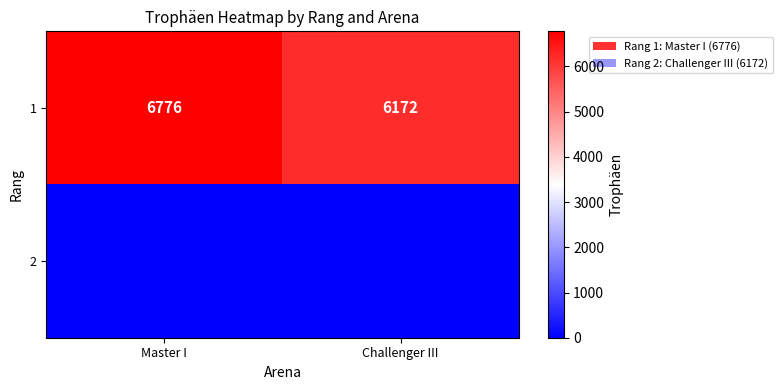

Rank the categories by 1 value from highest to lowest.

Master I, Challenger III